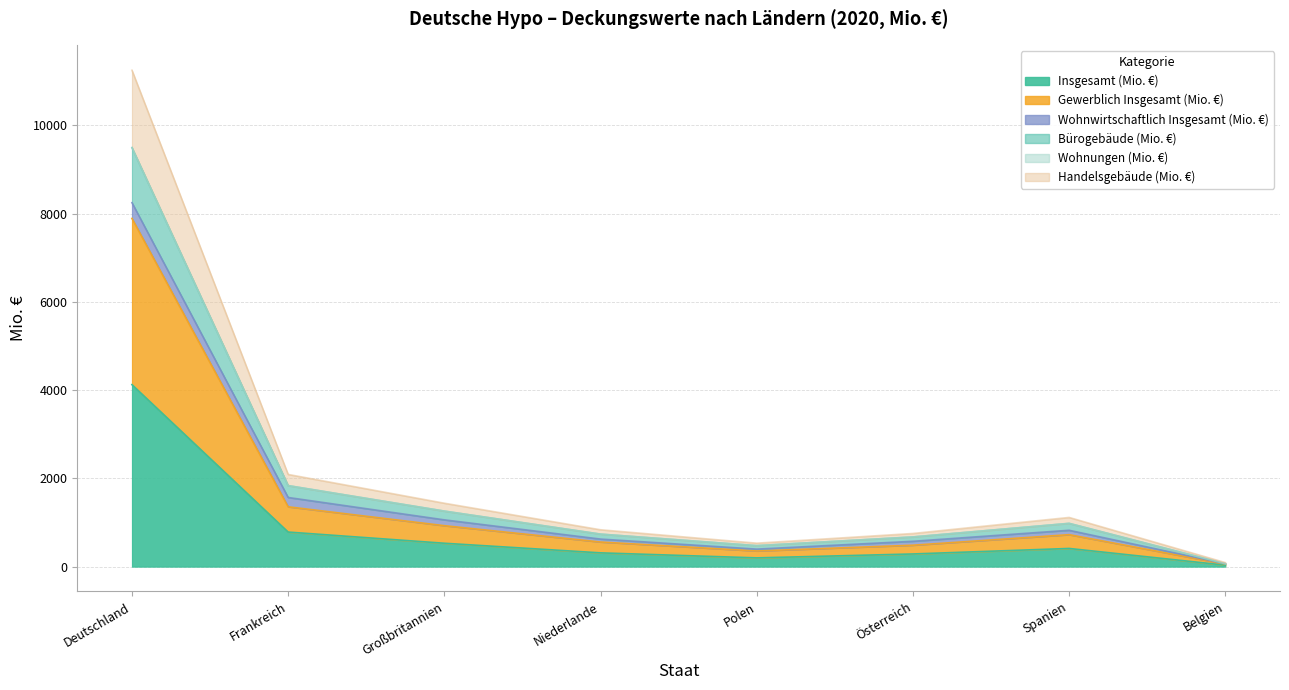

How many interior local peaks does the Handelsgebäude (Mio. €) series have?

1